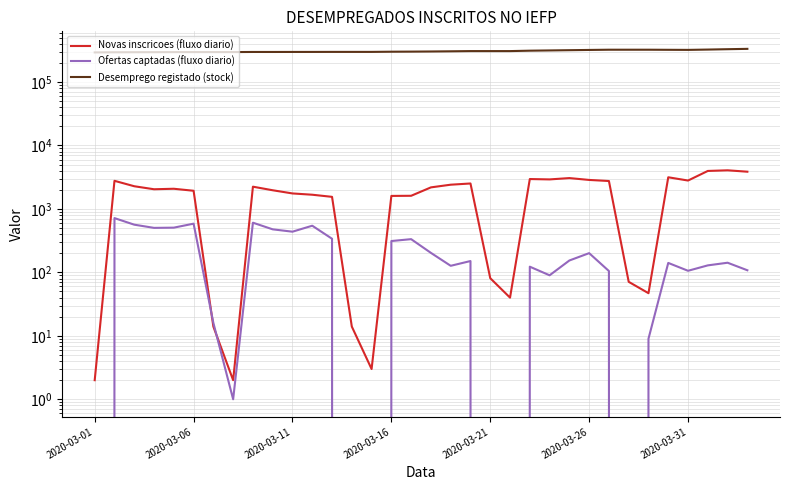

How many lines are shown in the chart?

3